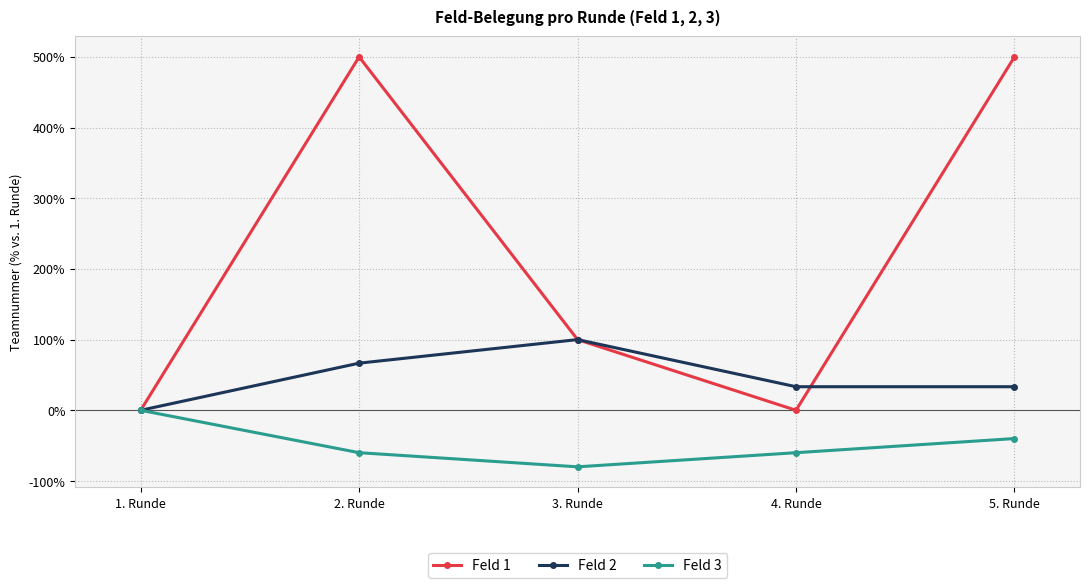

How many values in the Feld 3 series are below -60?

1